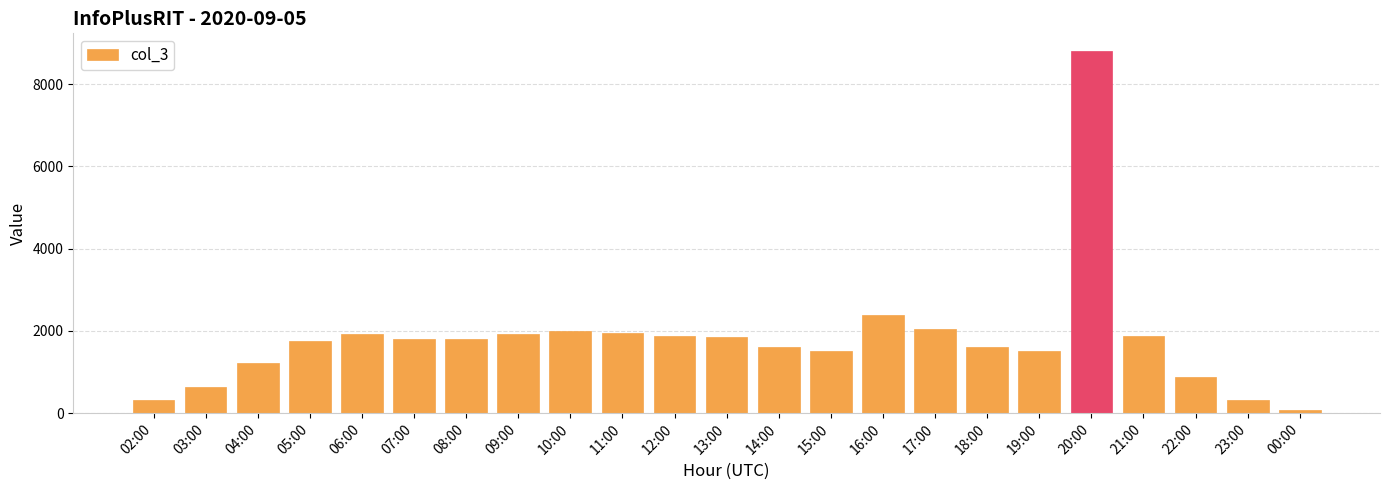

What is the maximum value shown in the chart?

8799